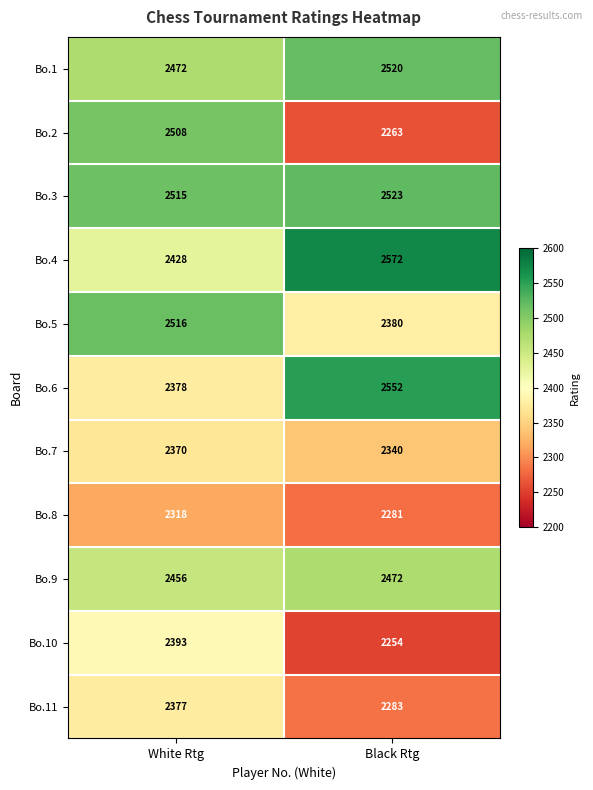

At which label is Bo.10 closest to 2323?

Black Rtg